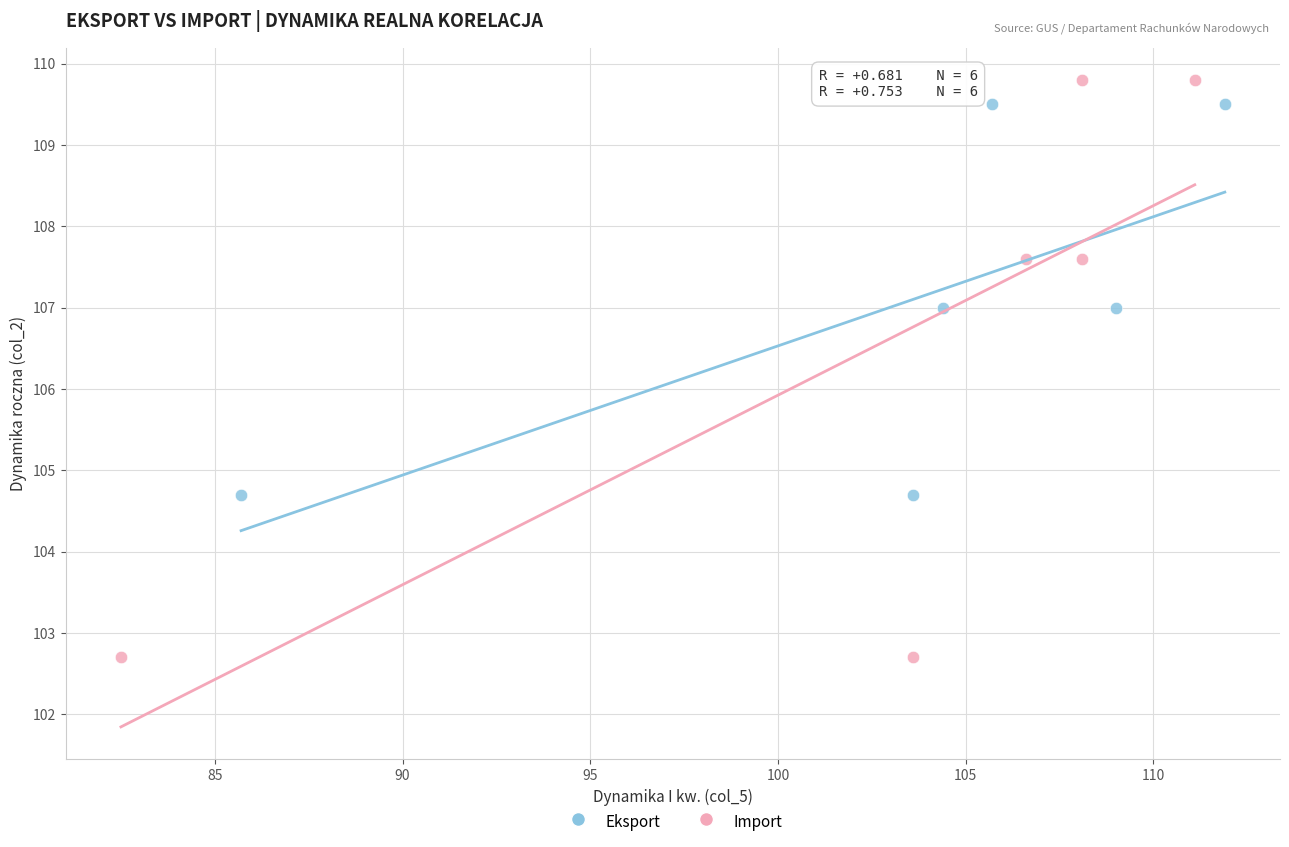

Which series contains the lowest Y value?

Import